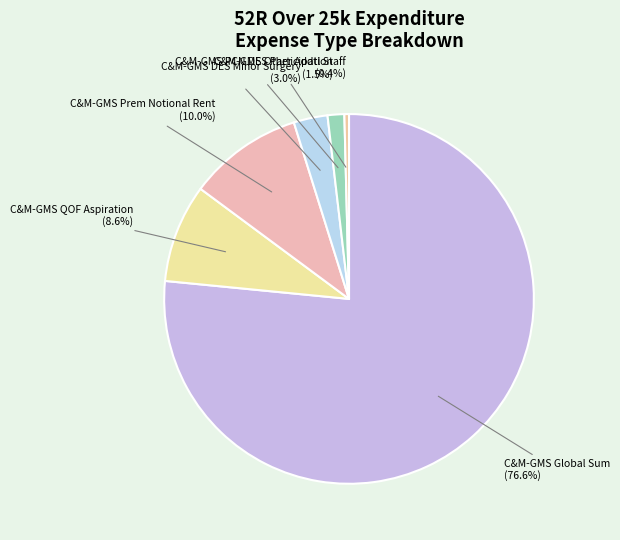

How many slices are in this pie chart?

6